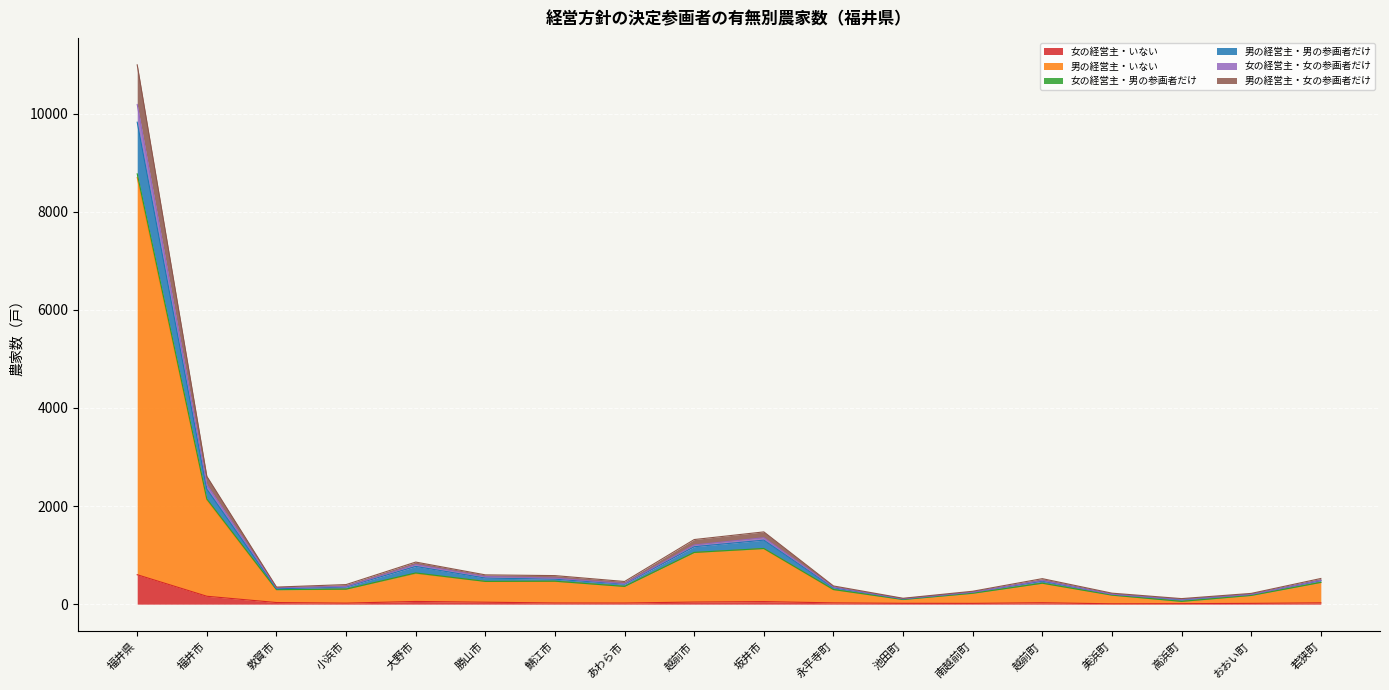

The 女の経営主・男の参画者だけ series shows 282 at おおい町. True or false?

False